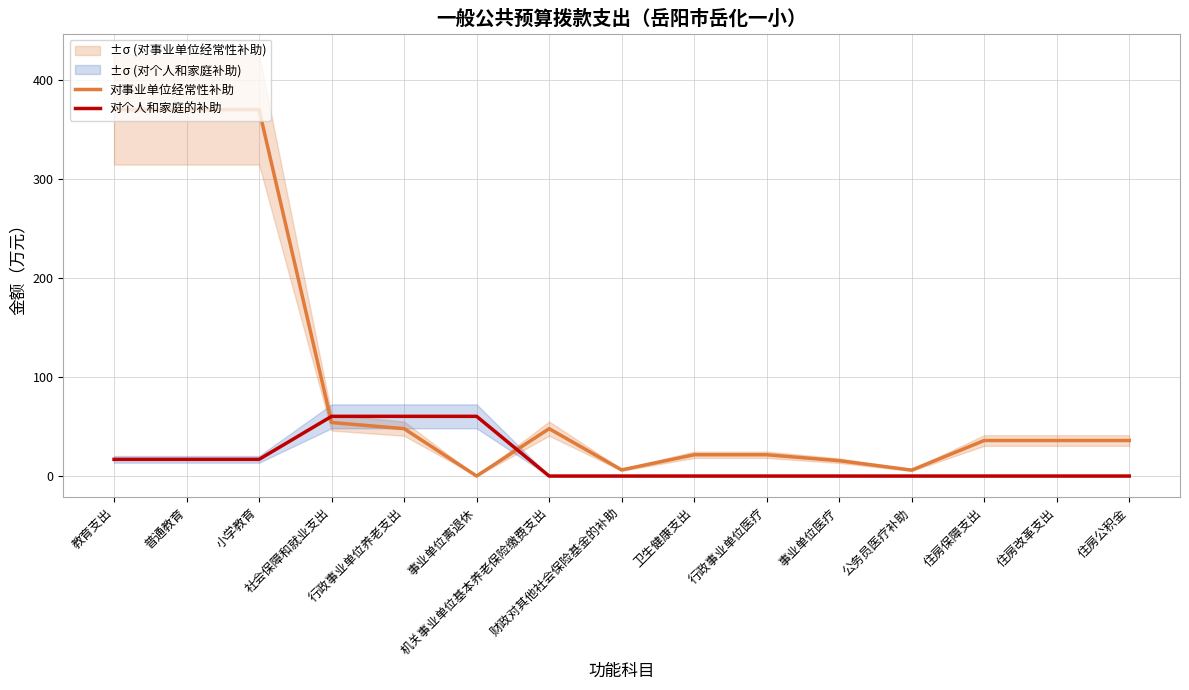

Does the chart display data point markers on the line(s)?

No